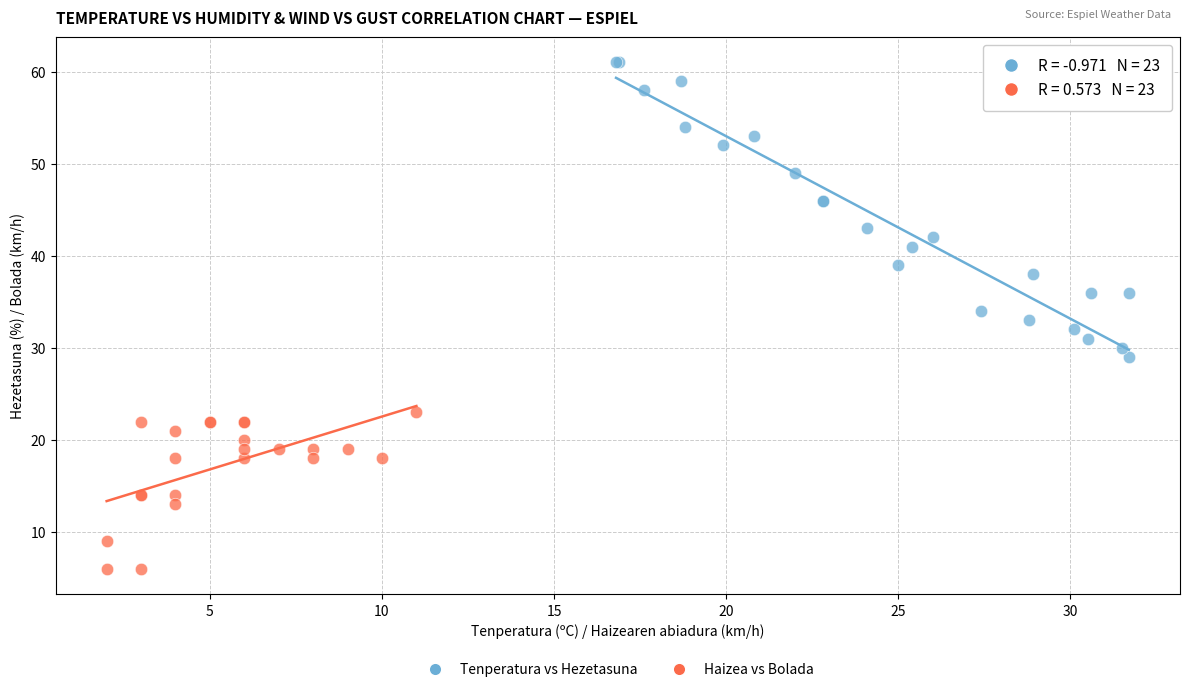

What are all the series names shown in the legend?

Tenperatura vs Hezetasuna, Haizea vs Bolada